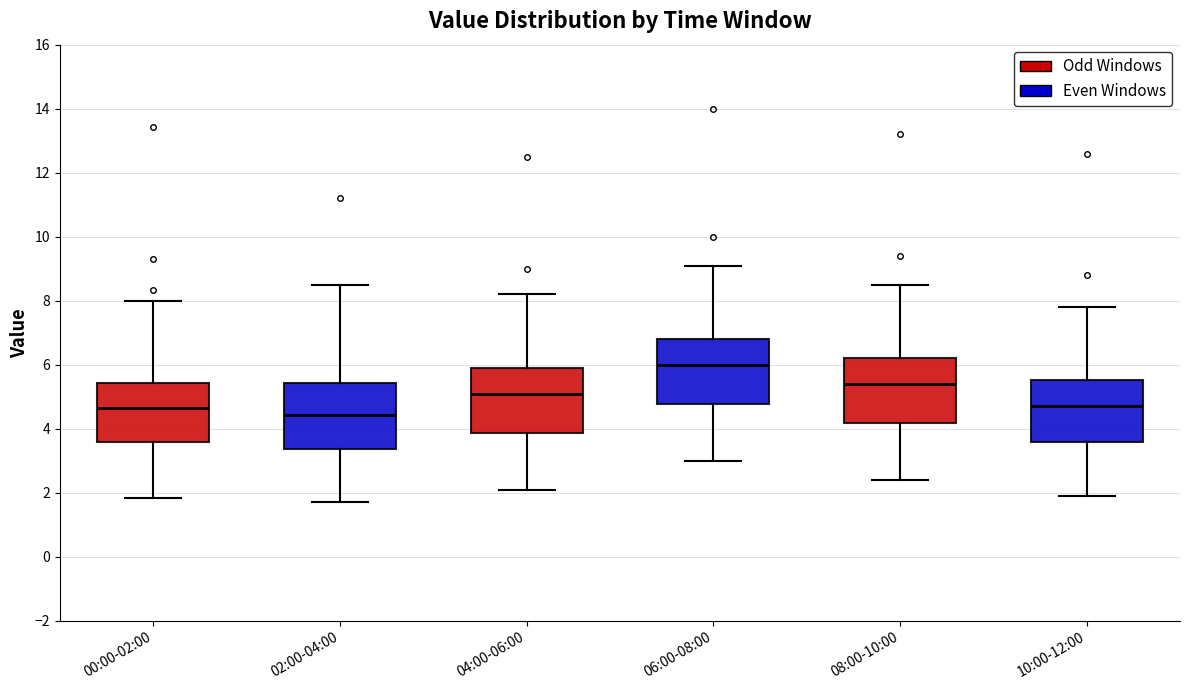

Where is the upper edge of the box for 00:00-02:00 on the y-axis? The values are not printed on the chart, so give them approximately, as read against the axis.

5.4